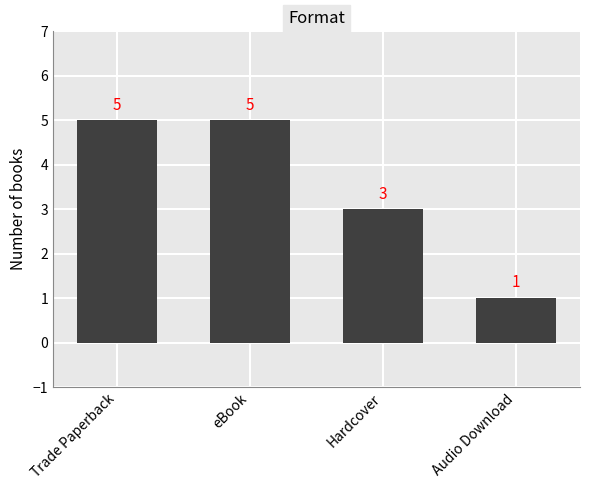

Reading left to right, what are all the values shown in this chart?

5	5	3	1